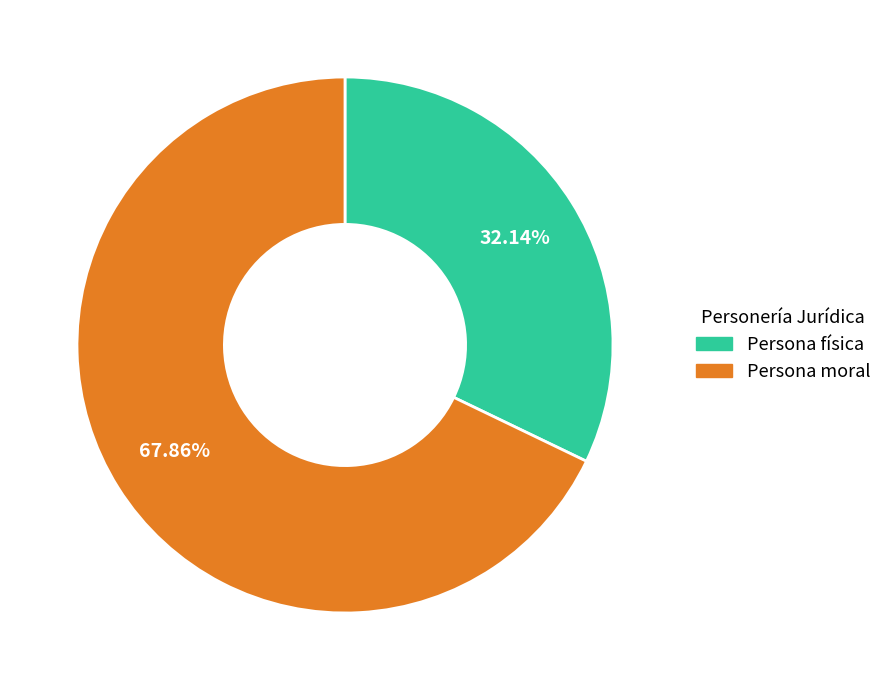

Do Persona física and Persona moral together represent more than half of the pie?

Yes